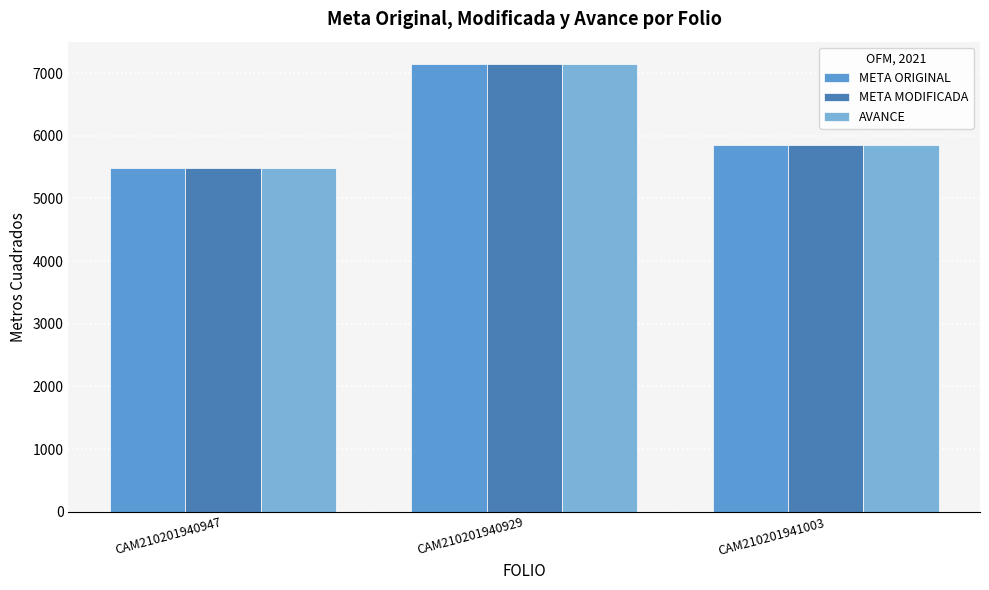

What is the sum of all META ORIGINAL values?

18487.7